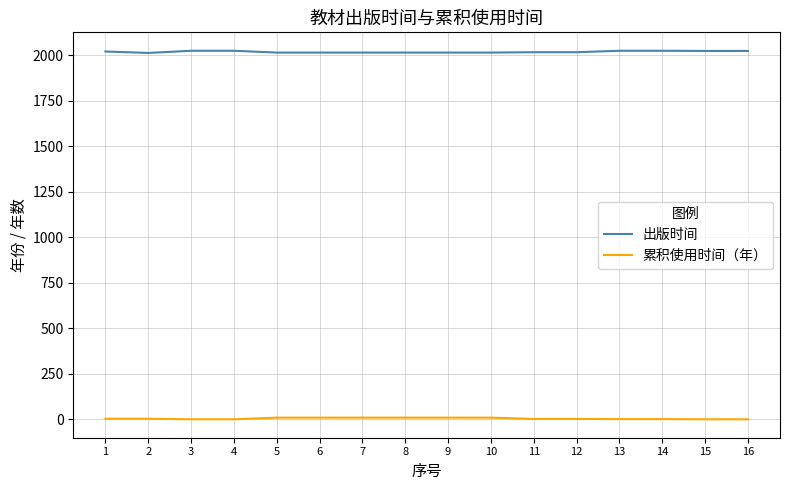

Rank the series at 12 from lowest to highest value.

累积使用时间（年）, 出版时间